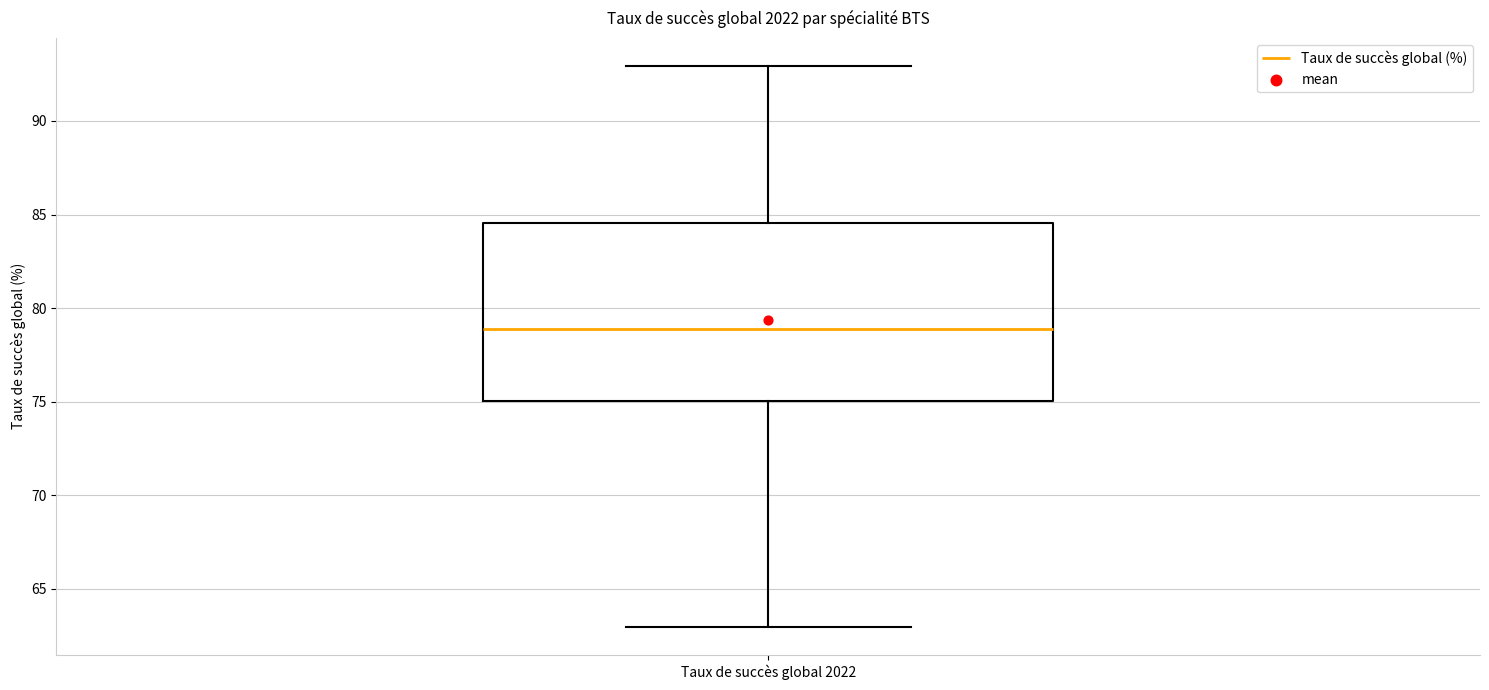

Where is the lower edge of the box for Taux de succès global 2022 on the y-axis? The values are not printed on the chart, so give them approximately, as read against the axis.

75.0